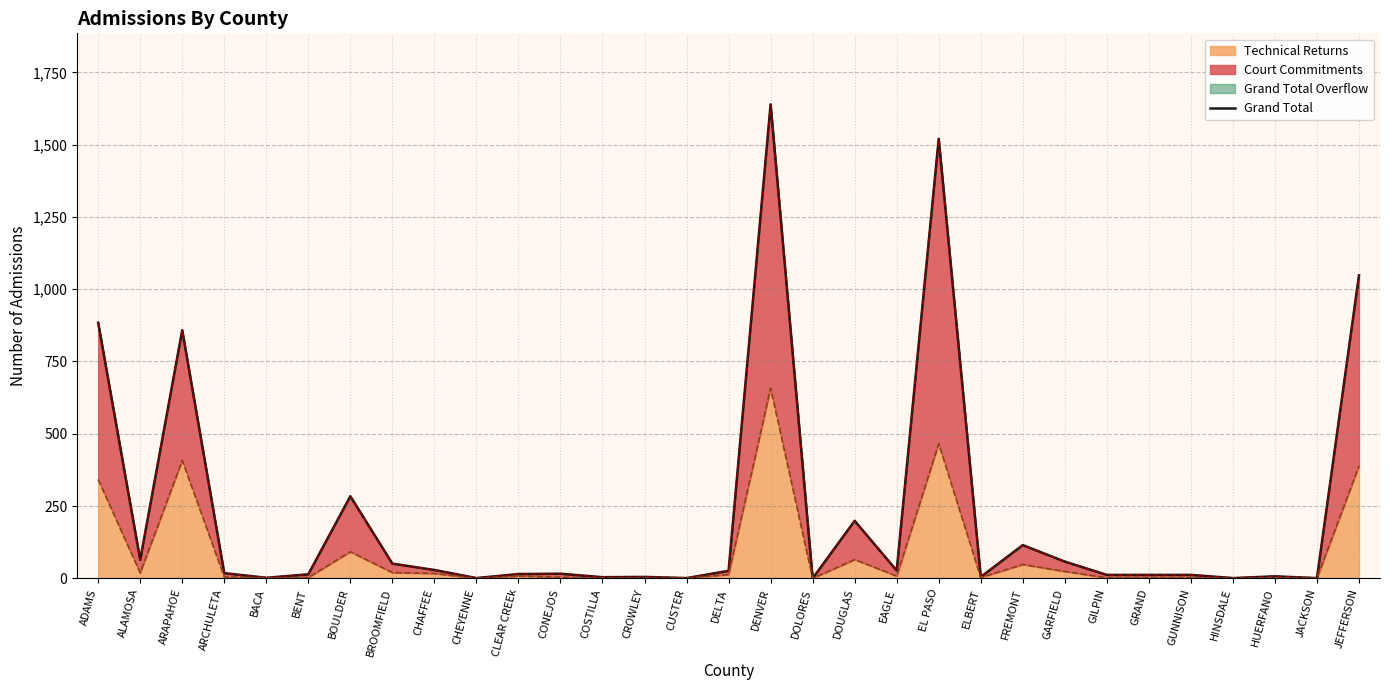

What is the label of the 22nd point from the left?

ELBERT